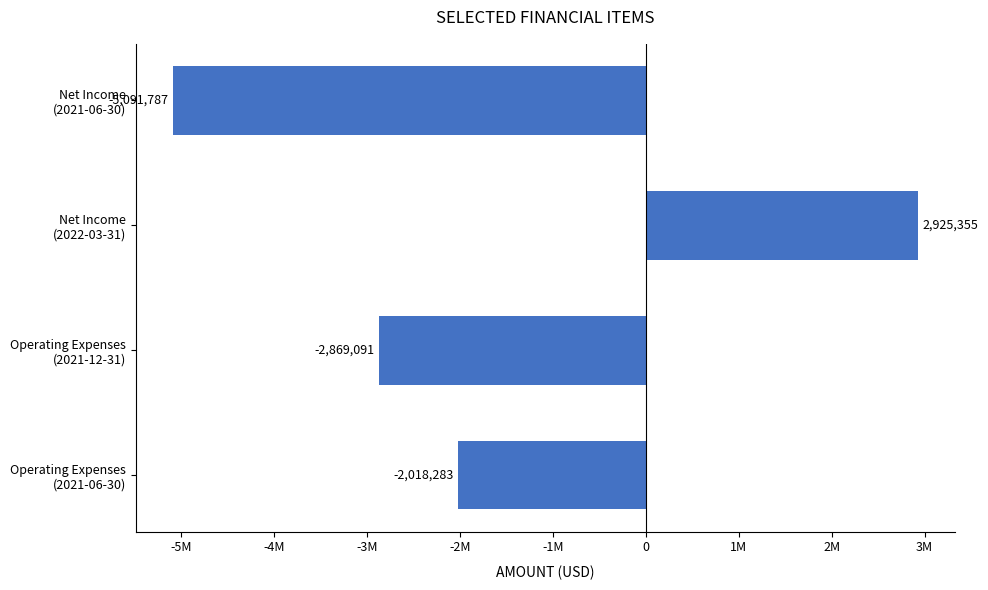

Are the bars horizontal?

Yes